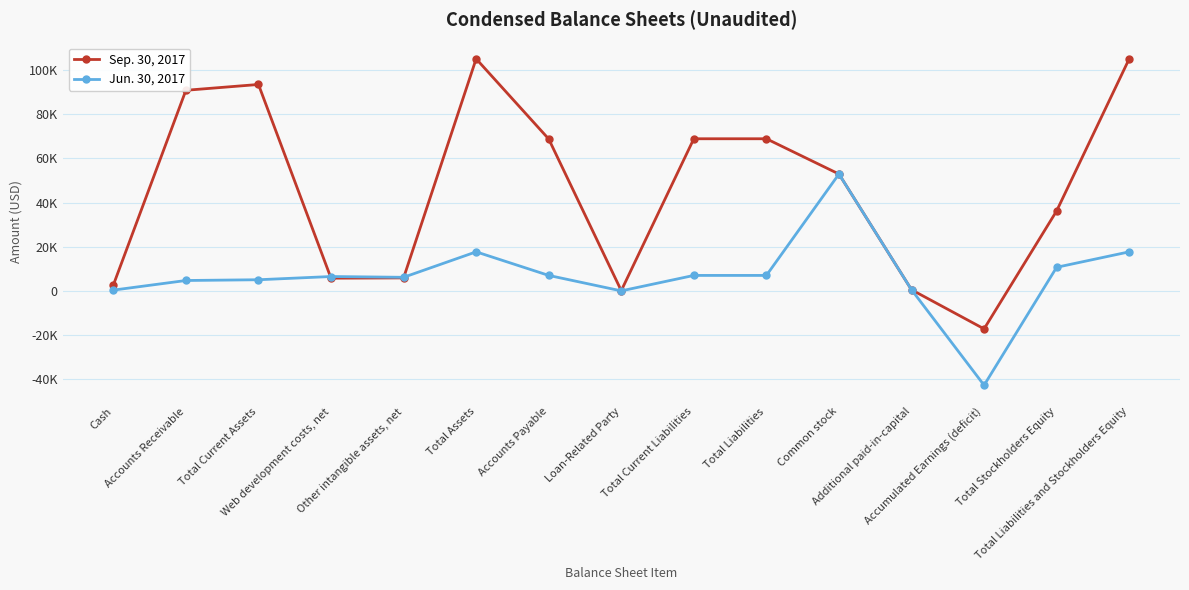

What are all the series names shown in the legend?

Sep. 30, 2017, Jun. 30, 2017